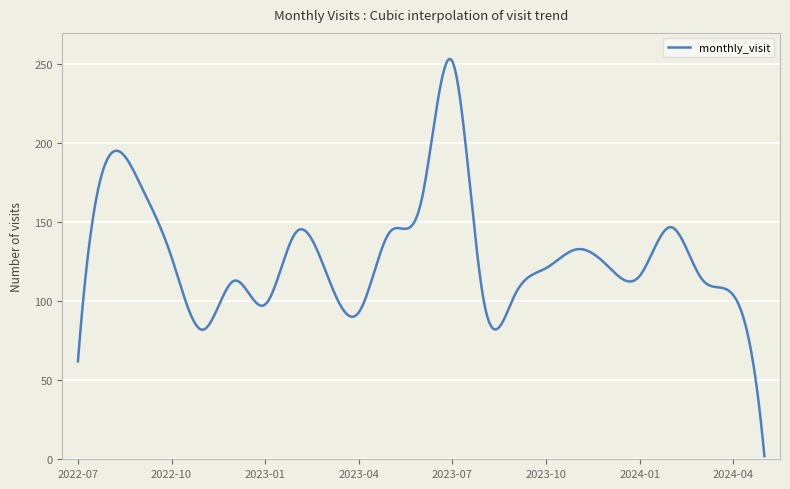

What is the greatest value displayed?

253.6